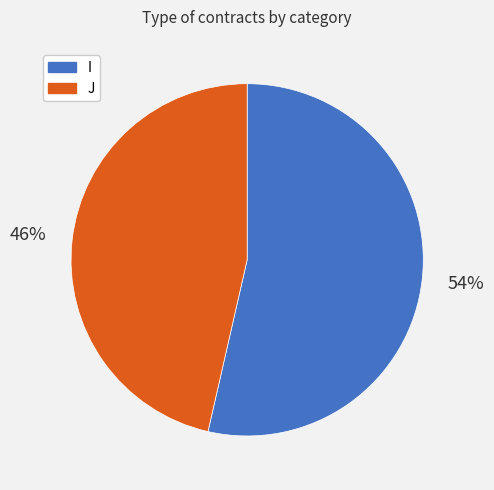

To the nearest percent, what portion does J represent?

46%